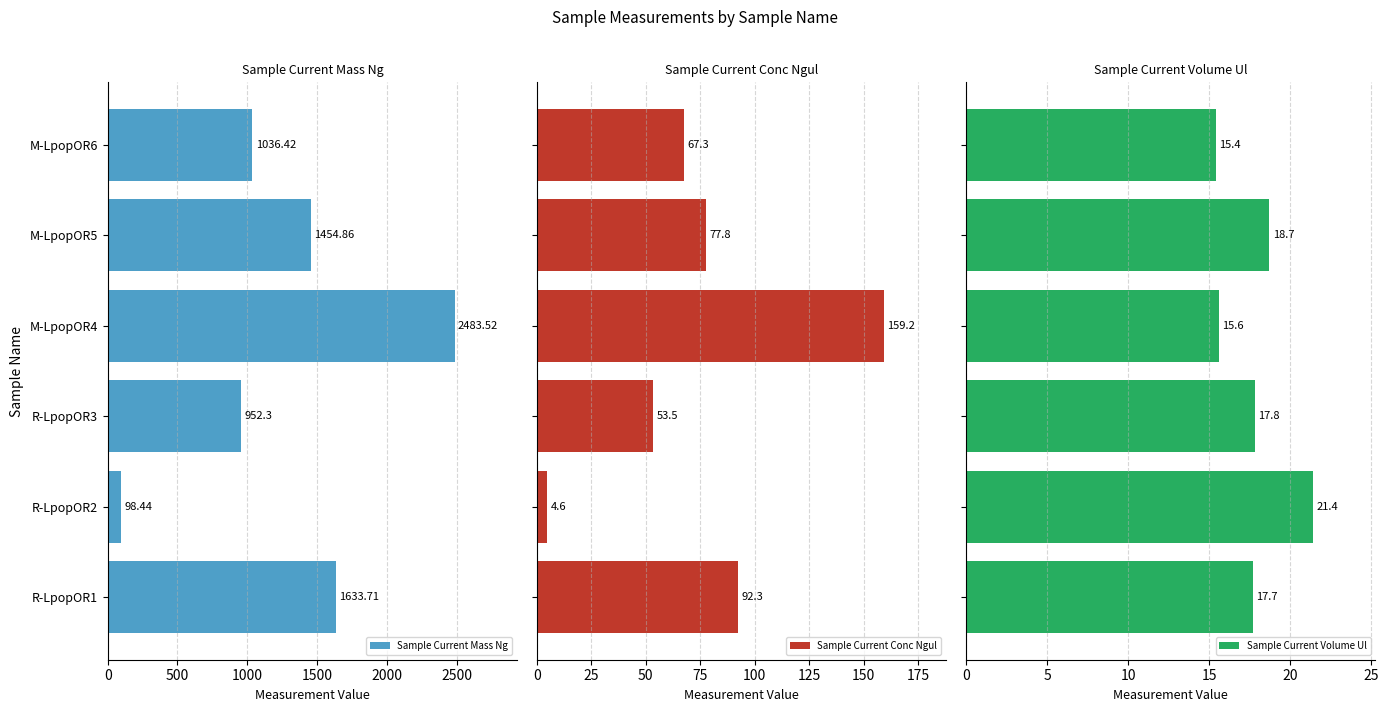

At how many categories does at least one series exceed 2333?

1